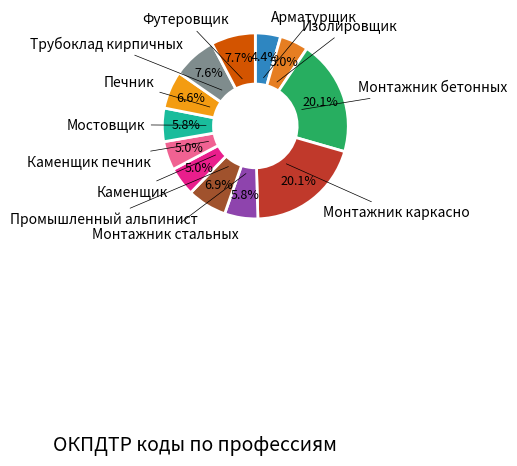

How many slices are in this pie chart?

12